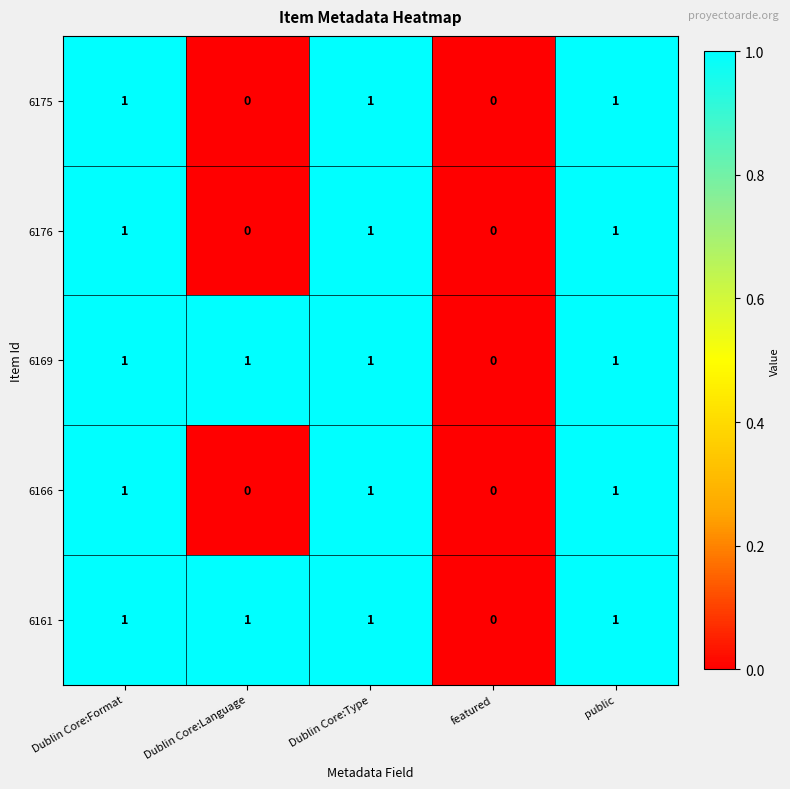

What is the sum of all 6166 values?

3